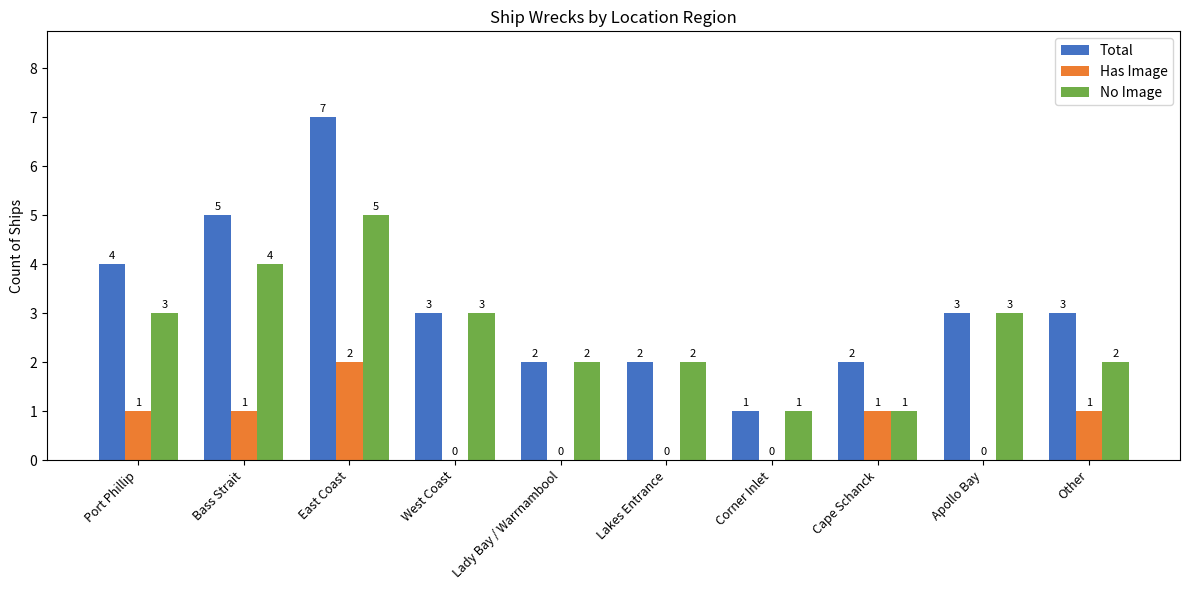

At which label is Total closest to 4?

Port Phillip